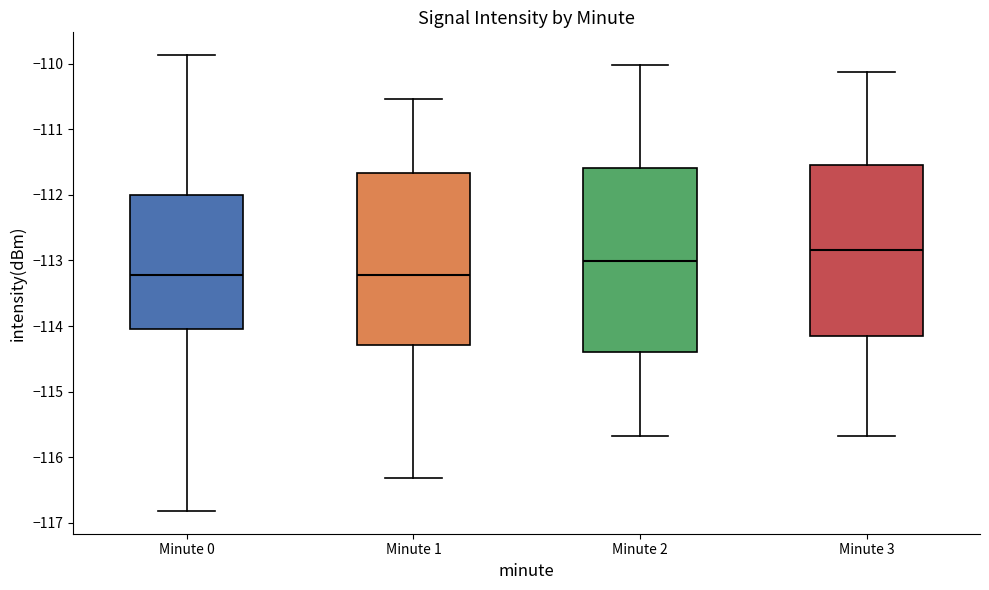

Where is the lower edge of the box for Minute 2 on the y-axis? The values are not printed on the chart, so give them approximately, as read against the axis.

-114.4